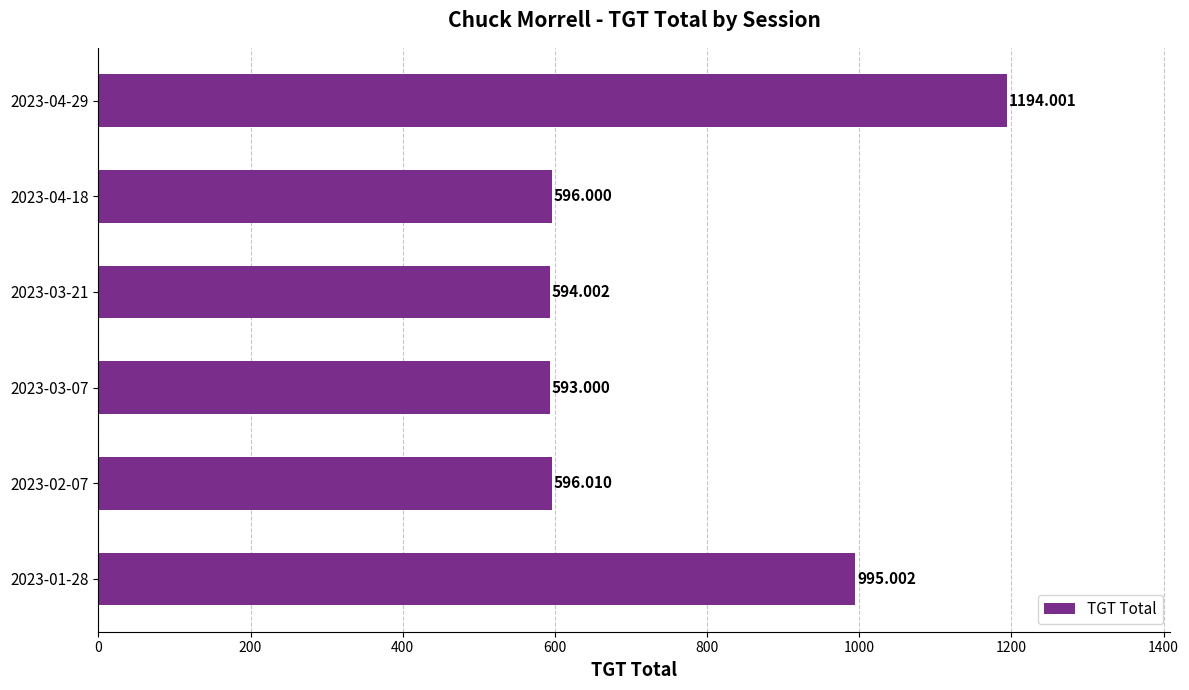

What is the sum of all values?

4568.0